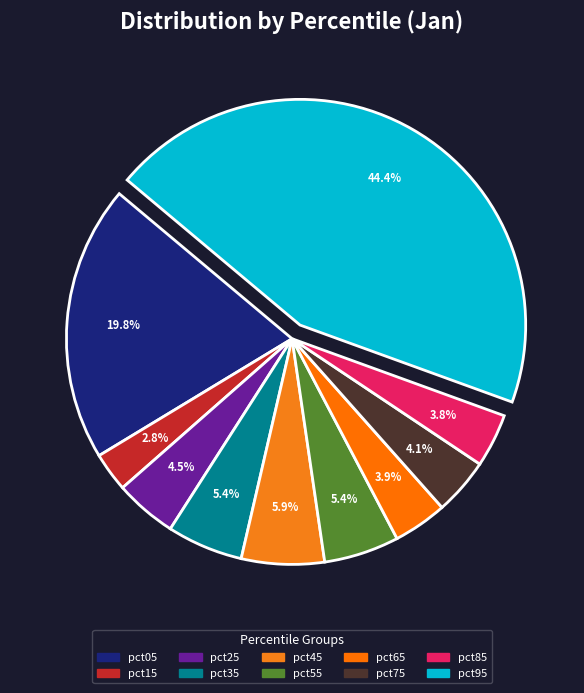

Does pct15 account for over 50% of the chart?

No